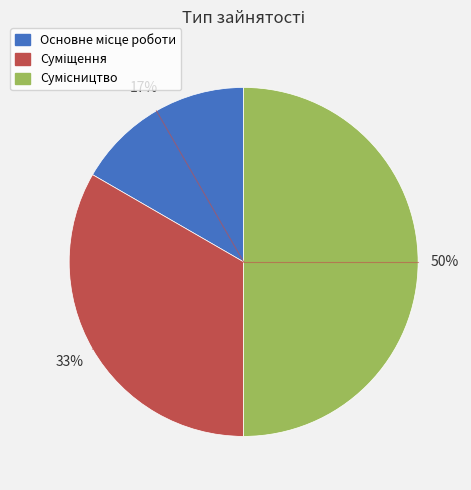

To the nearest percent, what is the difference between the largest and smallest slice percentages?

33%